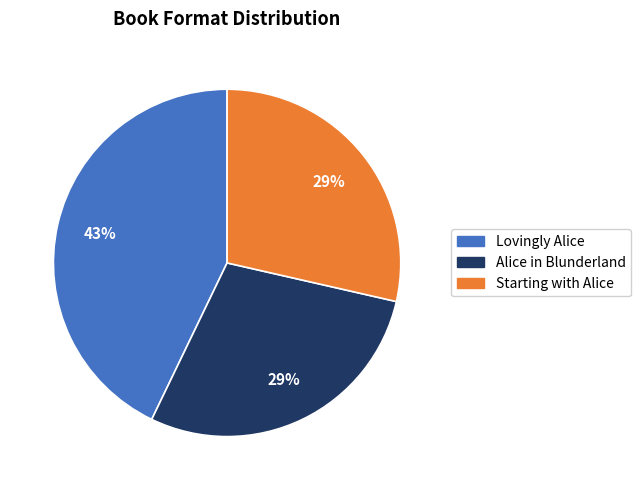

True or false: Lovingly Alice accounts for 43% of the total.

True